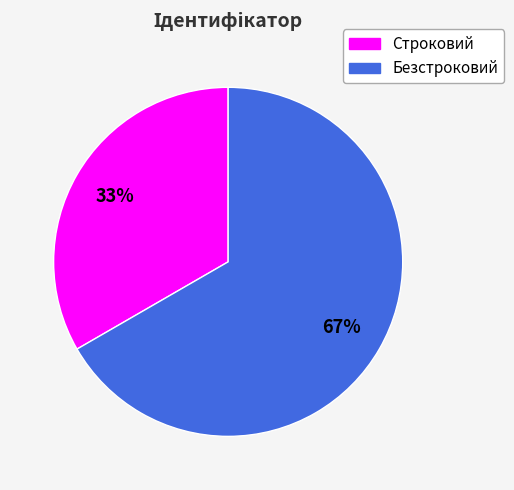

To the nearest percent, what percentage of the pie is Строковий?

33%